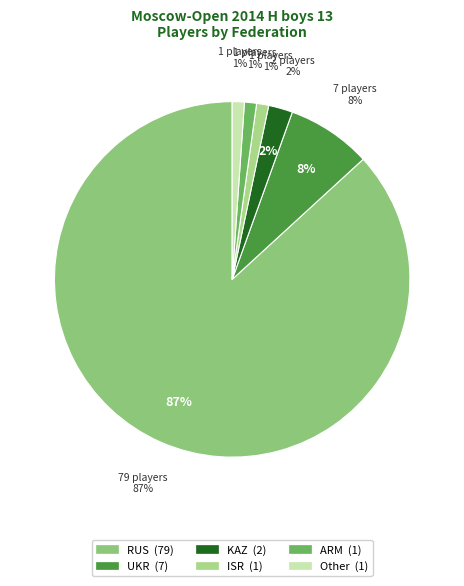

To the nearest percent, what is the average slice percentage?

17%